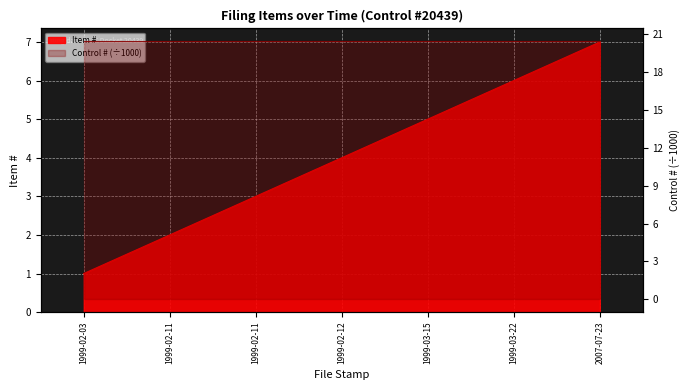

The value at 1999-03-22 is 2. True or false?

False